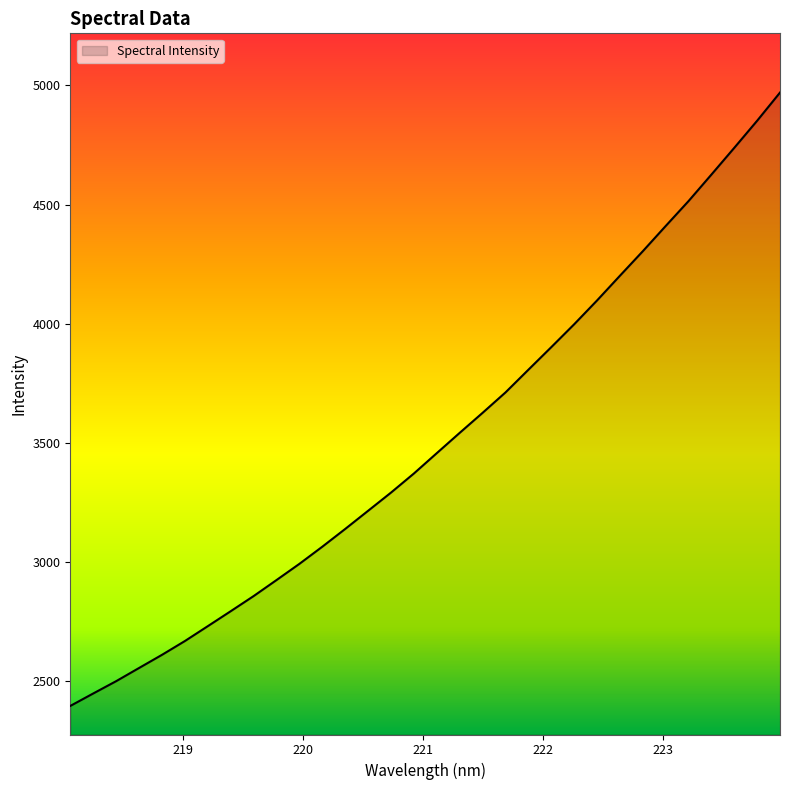

What is the minimum value shown in the chart?

2396.7